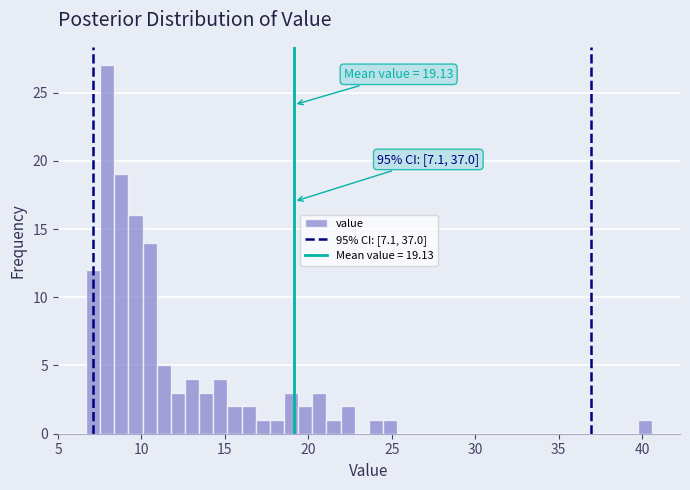

Around what value on the x-axis is the tallest bar? Give the approximate position of its centre, as read against the axis.

8.0